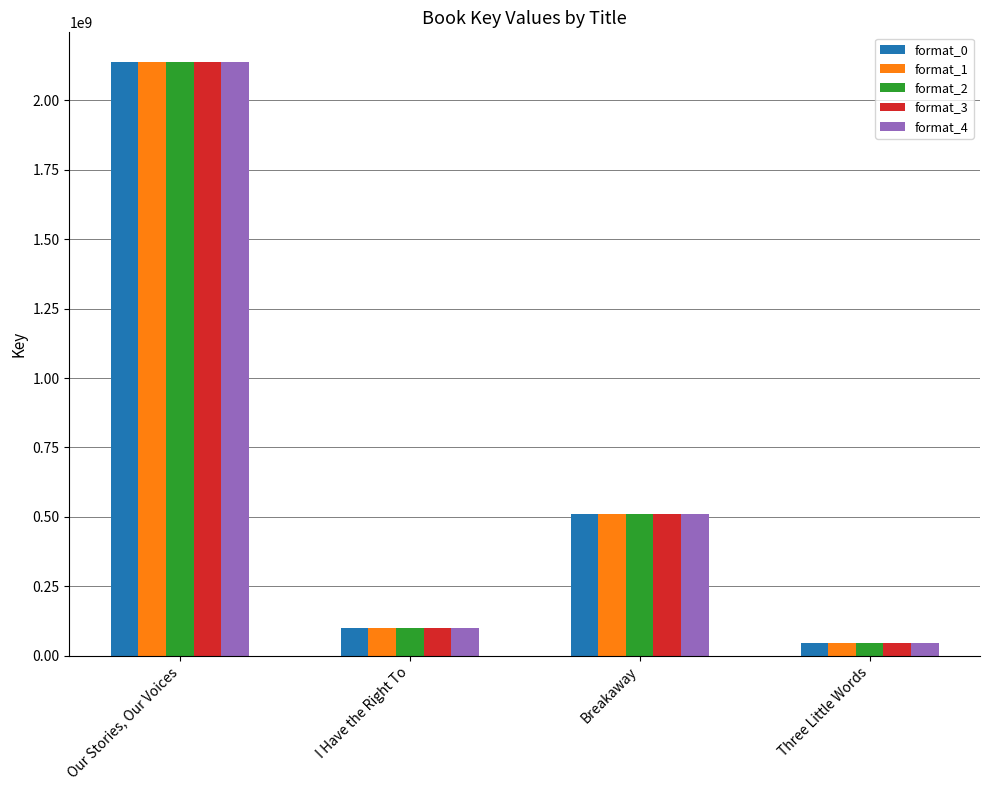

Which category has the highest value across all series?

Our Stories, Our Voices